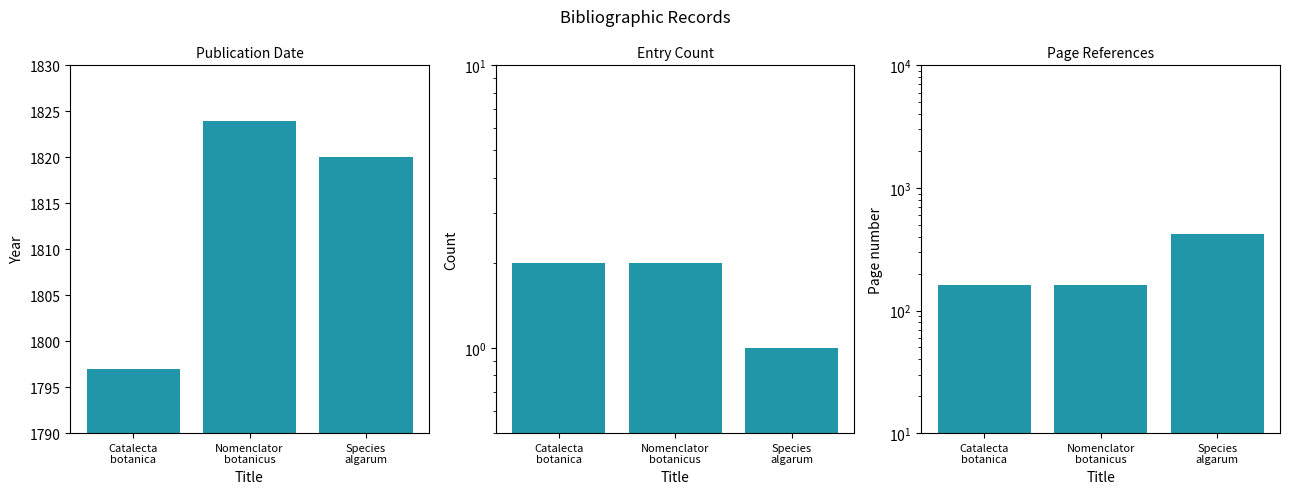

What is the sum of all Entry Count values?

5